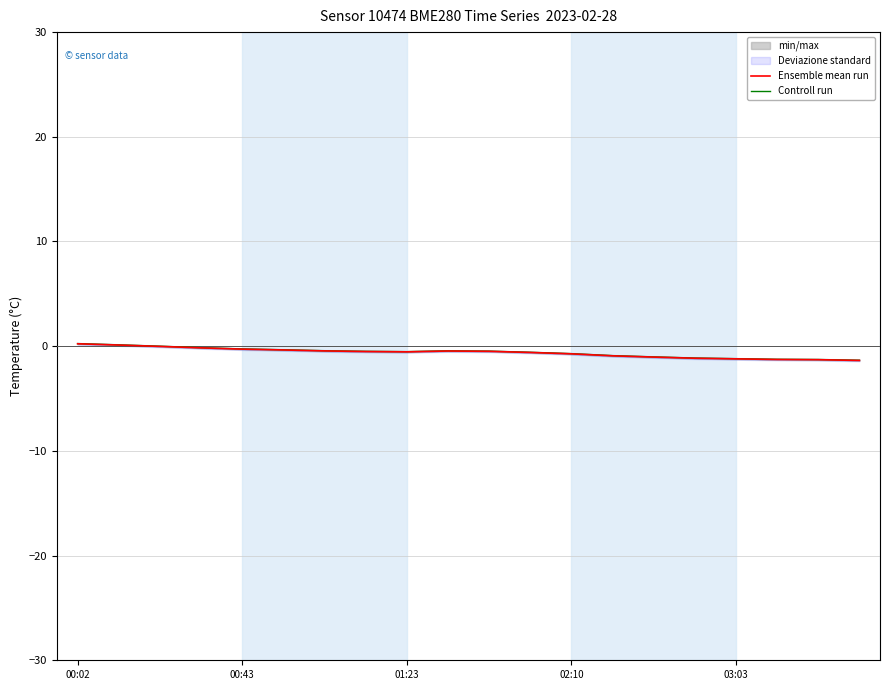

How many interior local valleys does the Controll run series have?

1